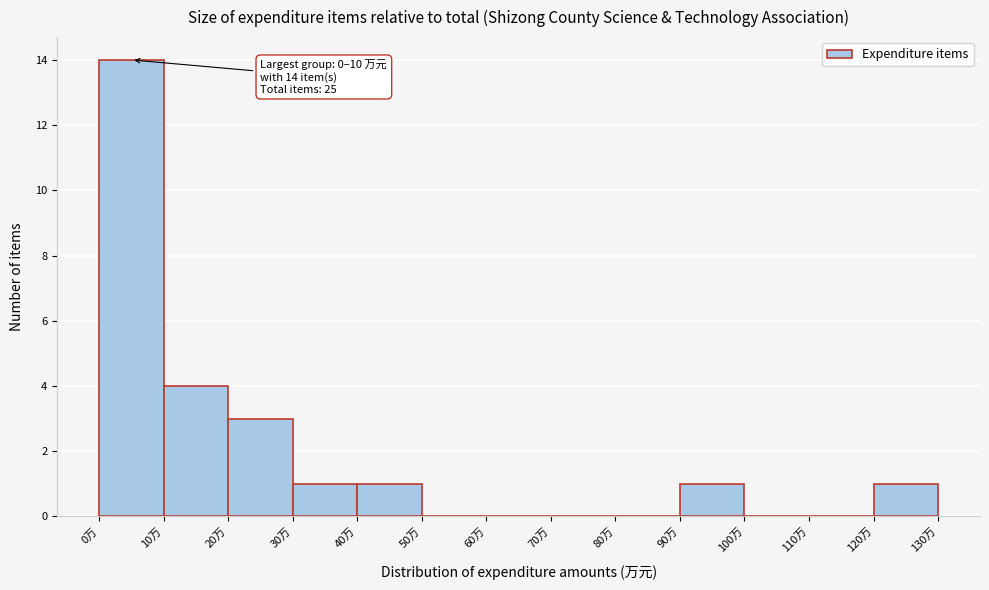

Over which range of the x-axis is the bar tallest?

0 to 10